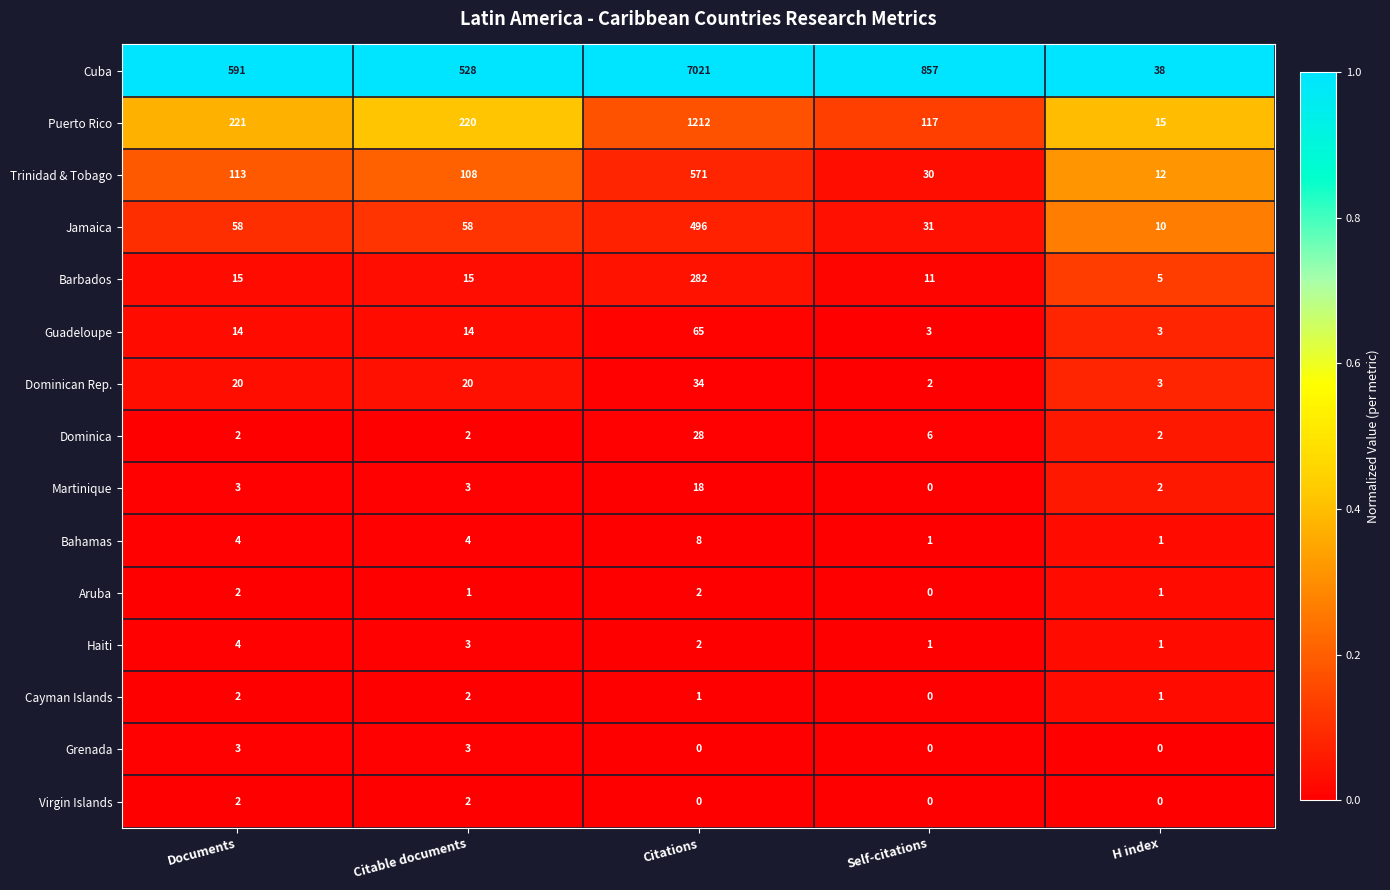

The Jamaica series shows 10 at H index. True or false?

True